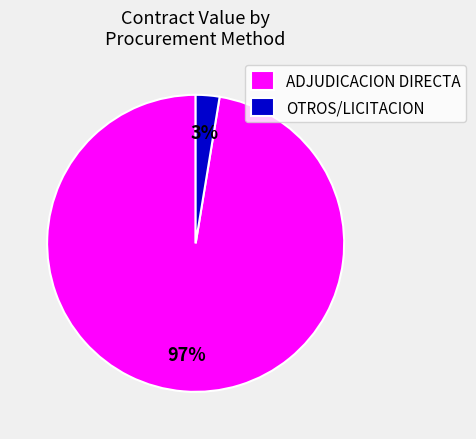

To the nearest percent, what is the average slice percentage?

50%